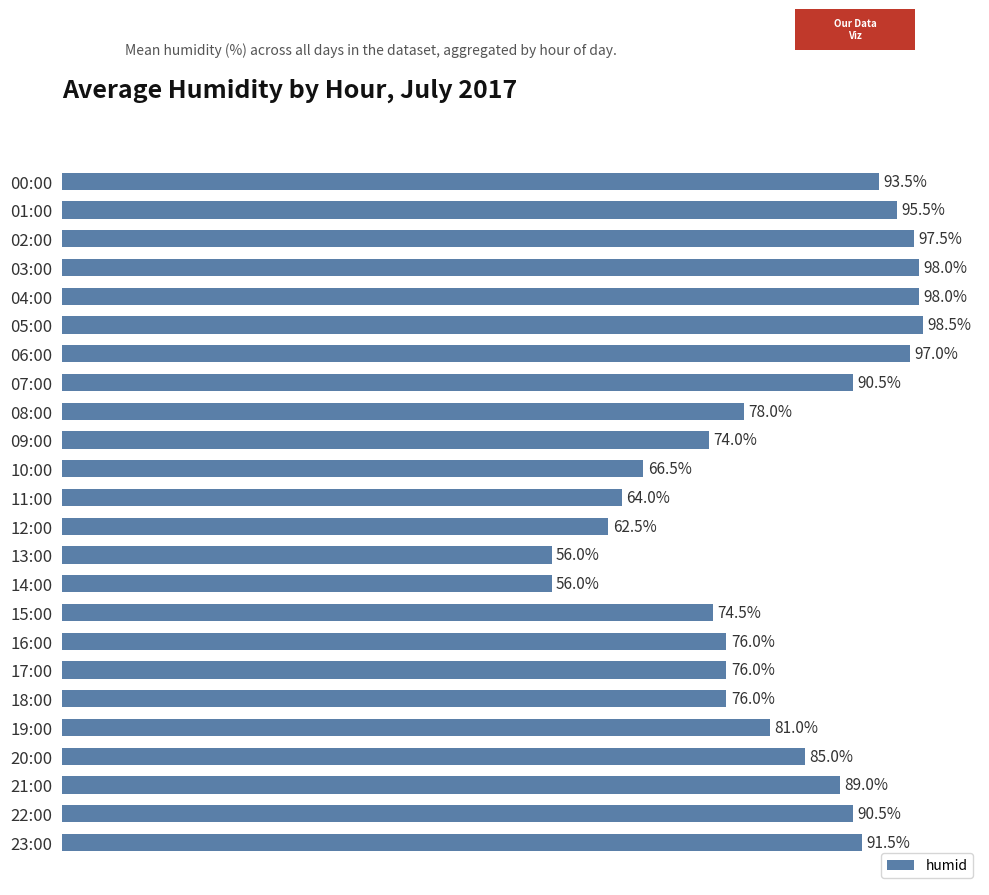

Between 10:00 and 05:00, which is larger?

05:00